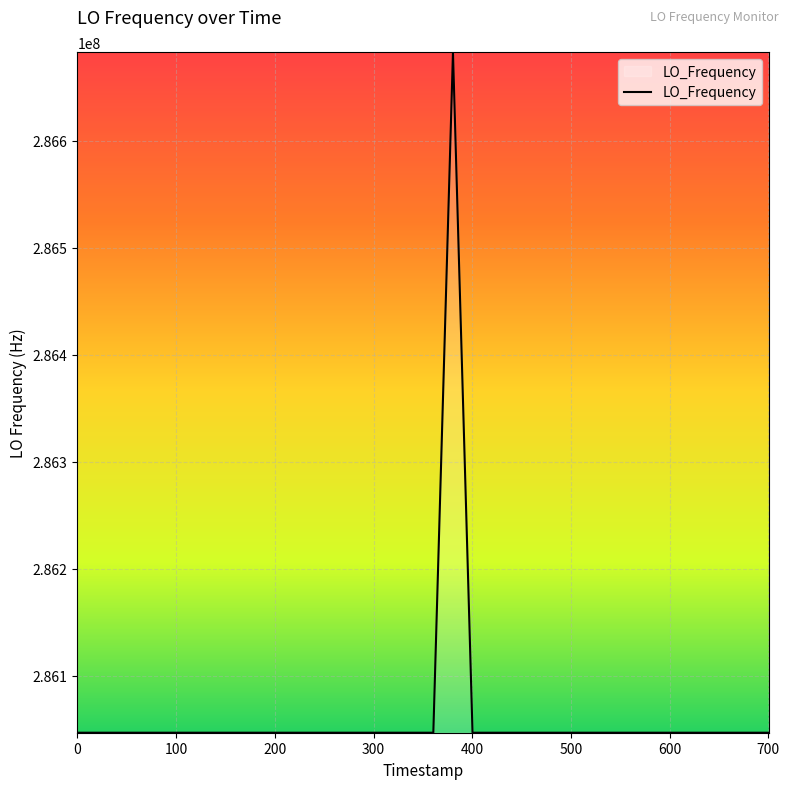

True or false: the data has more than 1 interior local peaks.

True